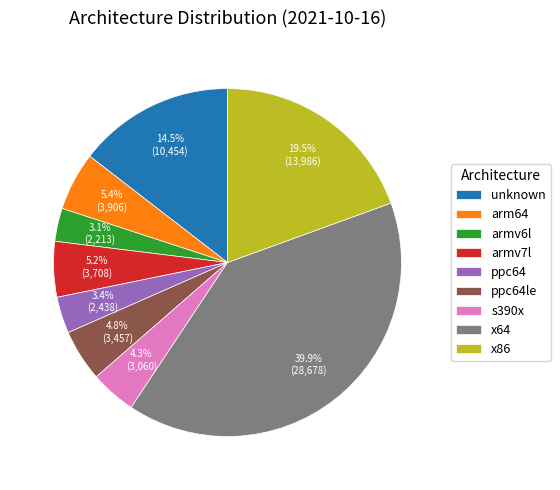

Approximately how many times larger is the value at ppc64 compared to armv7l?

0.7